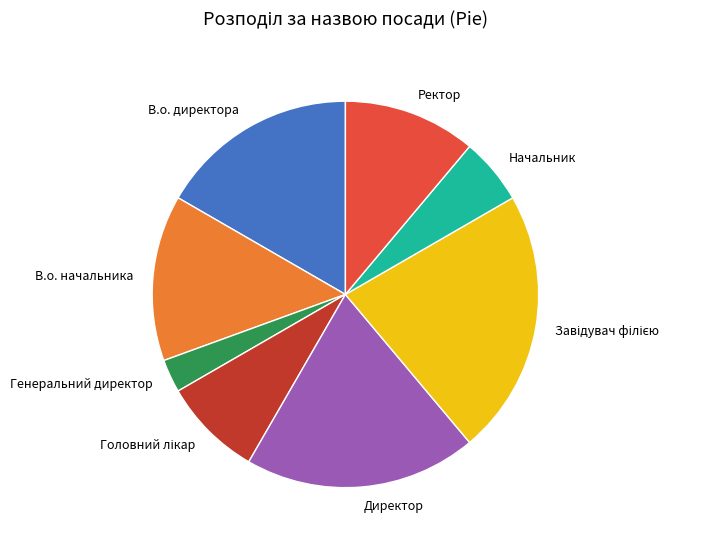

Is it true that В.о. директора is 28% of the pie?

False